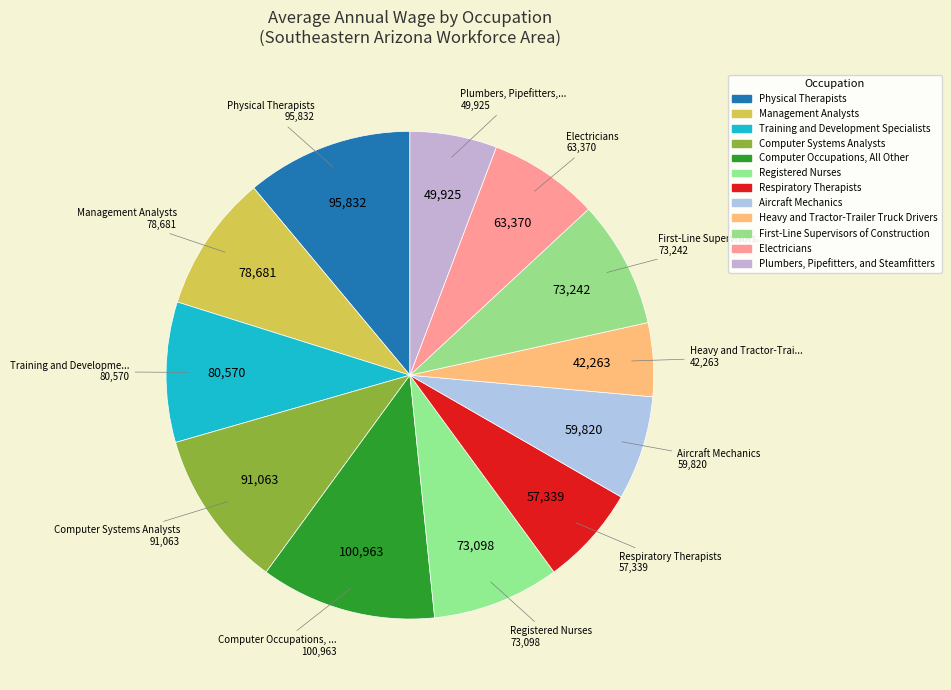

Count the number of slices in the pie.

12